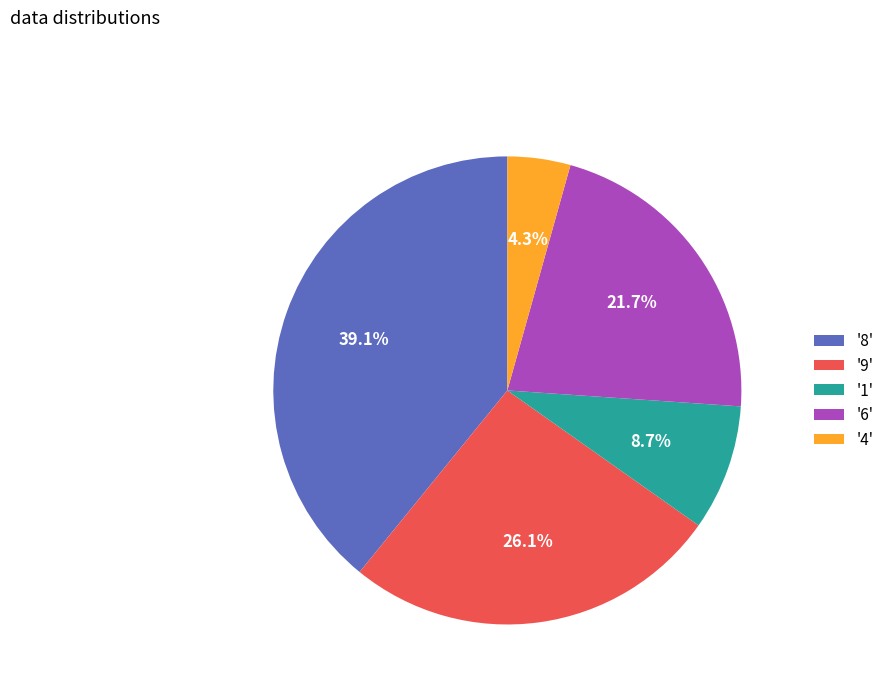

Is there a majority slice in this chart?

No